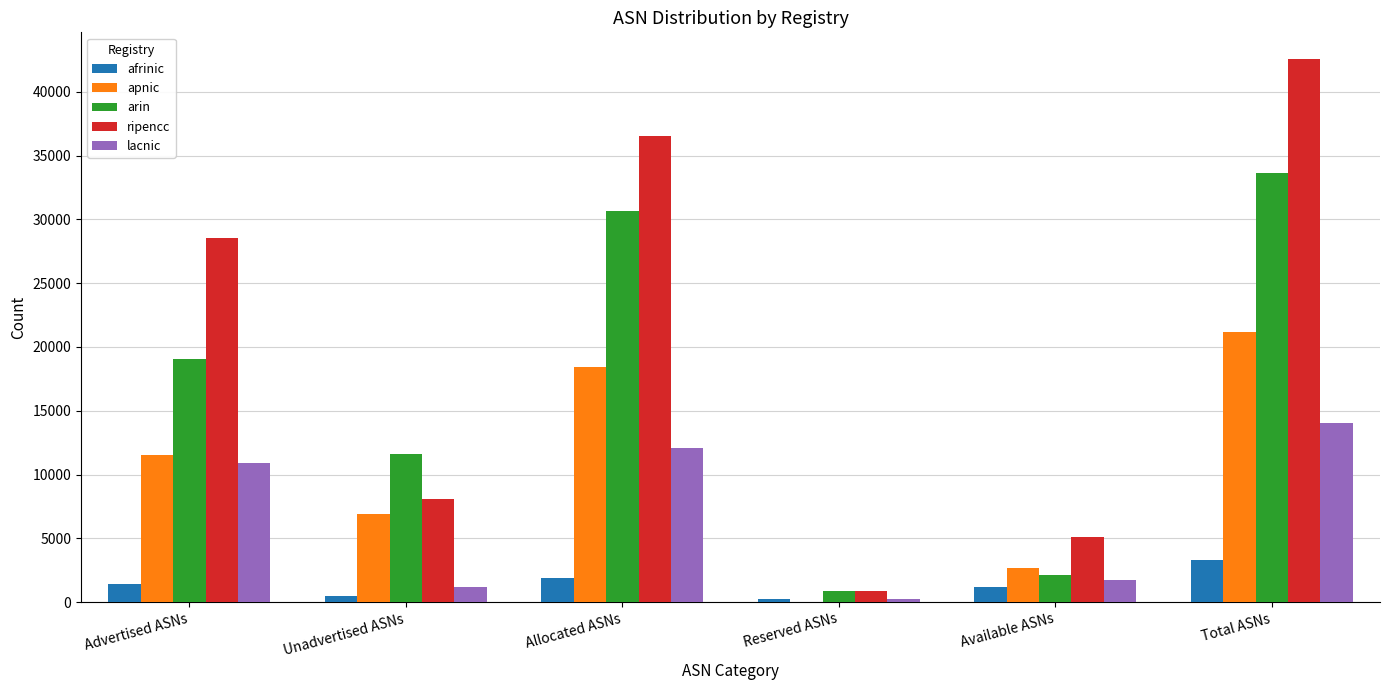

At which category is the sum across all series the highest?

Total ASNs